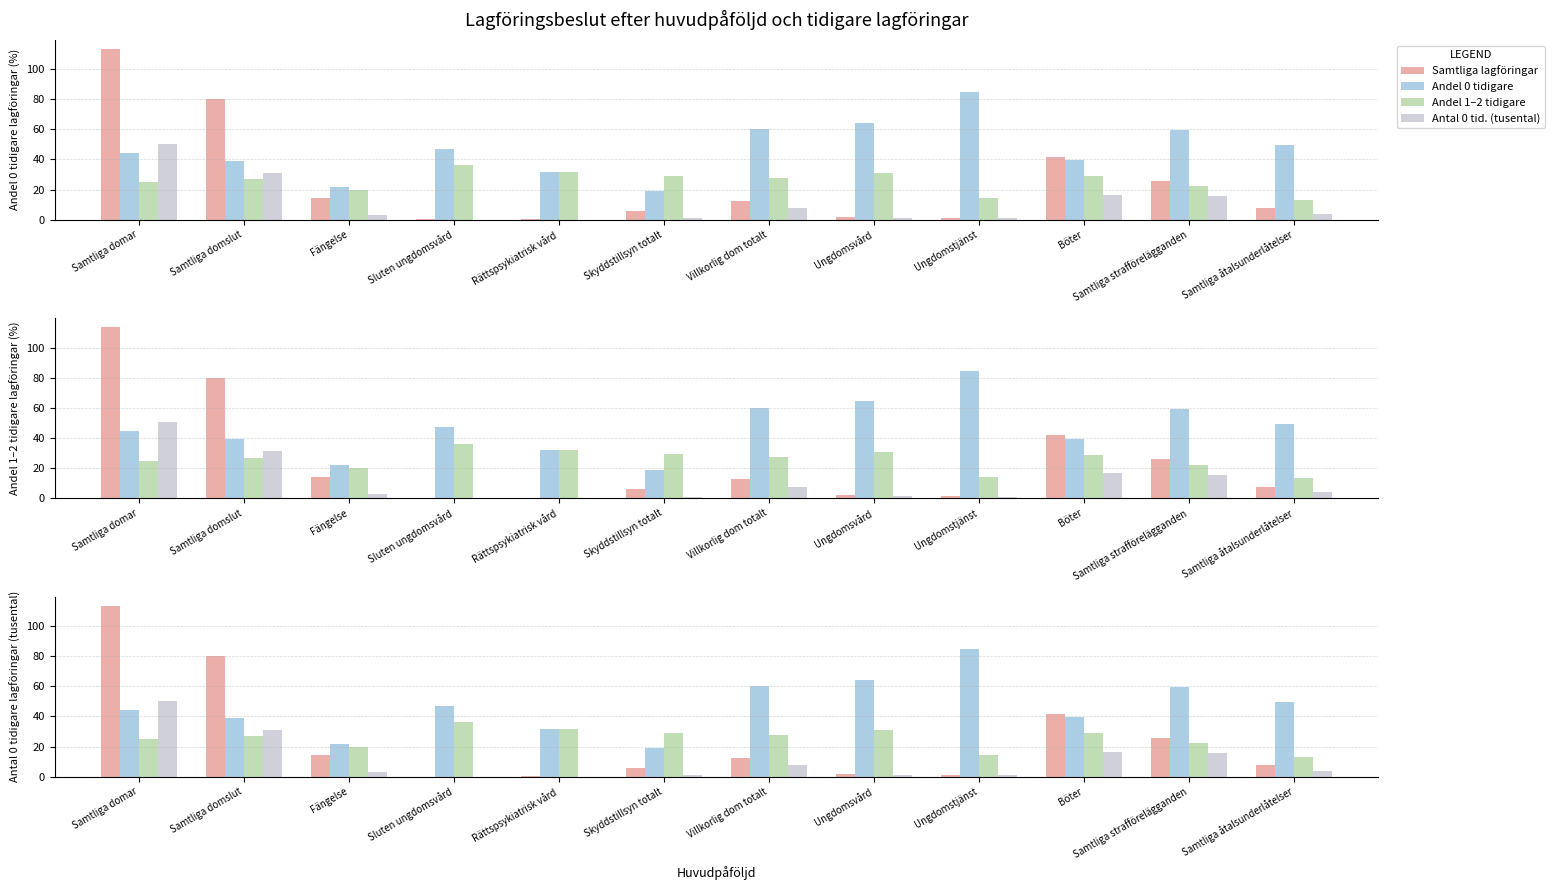

Which has a higher value, Rättspsykiatrisk vård or Samtliga domar?

Samtliga domar